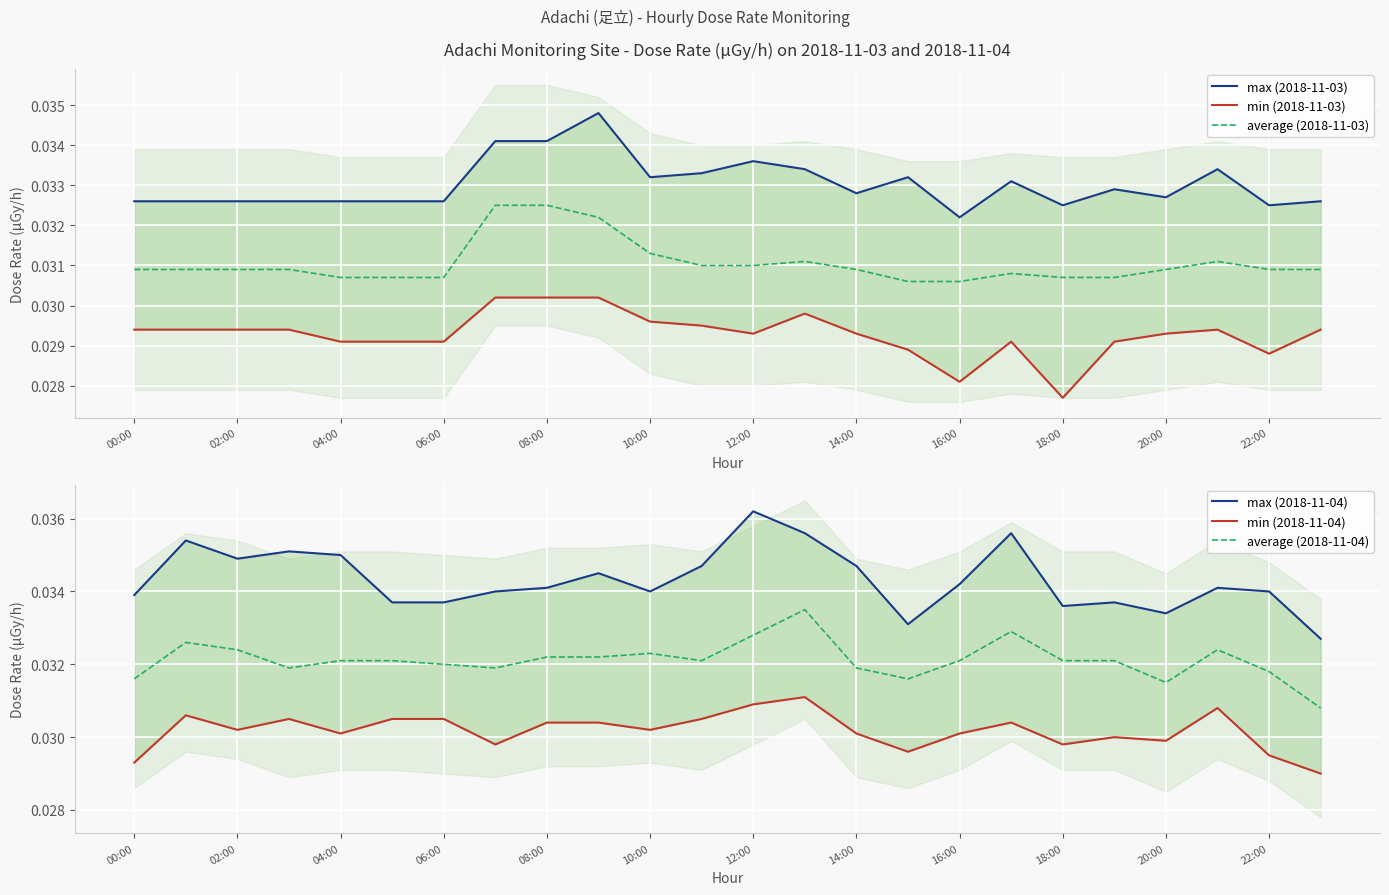

Which has a higher value, 10:00 or 14:00?

10:00